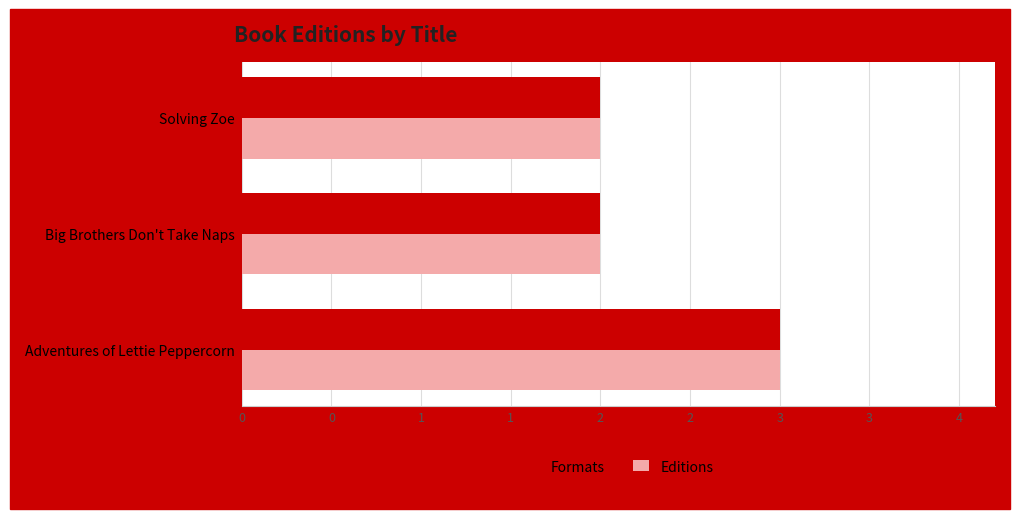

Reading left to right, transcribe all the data shown in this chart.

Formats: 3	2	2
Editions: 3	2	2